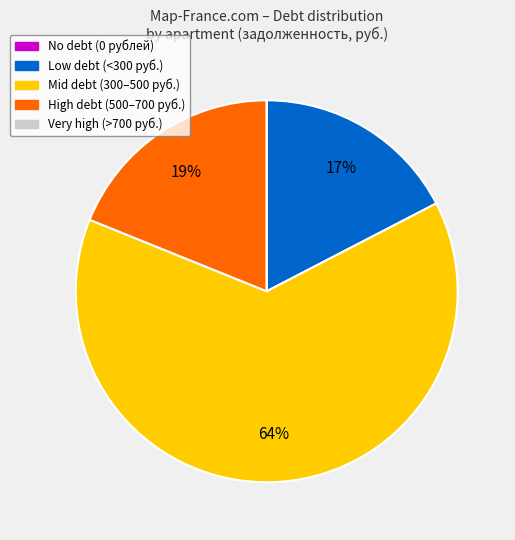

Is there a majority slice in this chart?

Yes